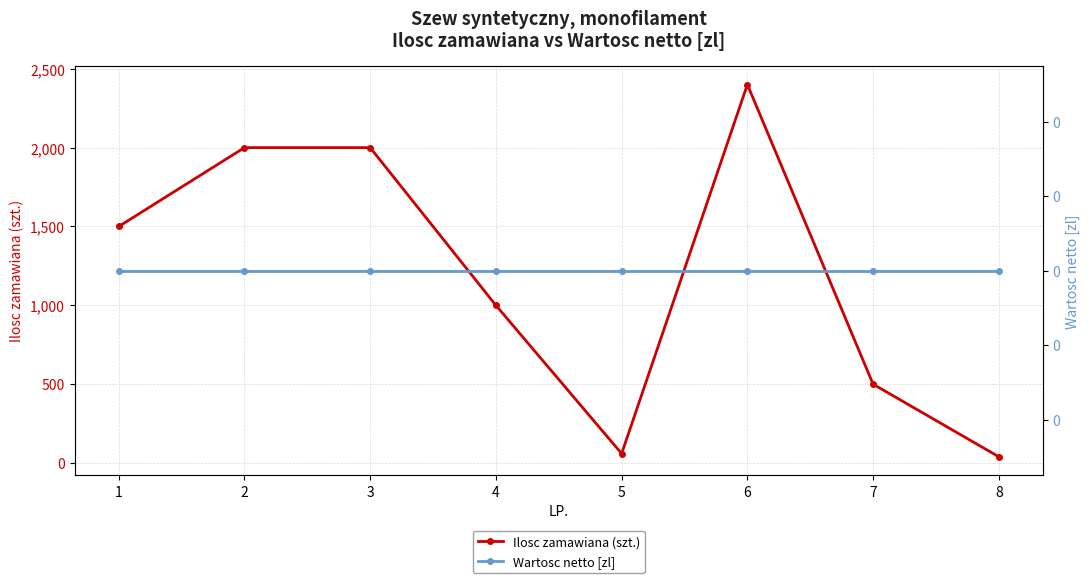

What is the value of the Ilosc zamawiana (szt.) point at the 6th from the left?

2400